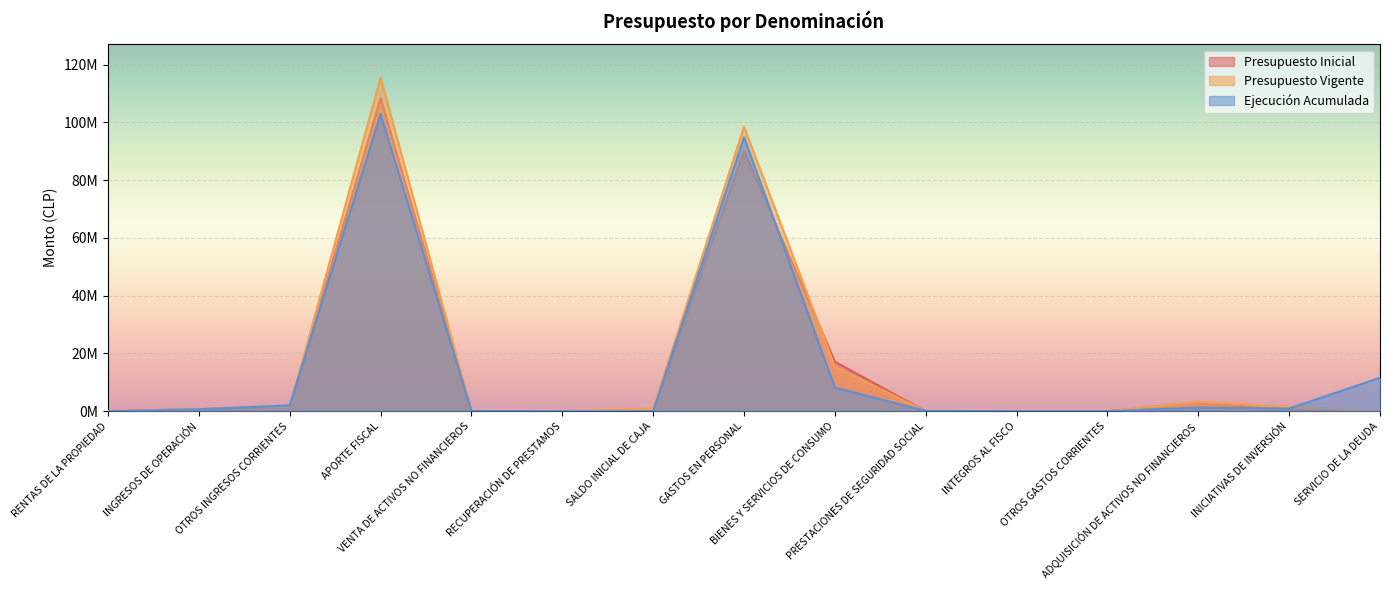

Reading right to left, extract all data points from this chart.

Presupuesto Inicial: SERVICIO DE LA DEUDA=10	INICIATIVAS DE INVERSIÓN=293730	ADQUISICIÓN DE ACTIVOS NO FINANCIEROS=2988975	OTROS GASTOS CORRIENTES=0	INTEGROS AL FISCO=10	PRESTACIONES DE SEGURIDAD SOCIAL=0	BIENES Y SERVICIOS DE CONSUMO=17133931	GASTOS EN PERSONAL=90246628	SALDO INICIAL DE CAJA=10	RECUPERACIÓN DE PRESTAMOS=0	VENTA DE ACTIVOS NO FINANCIEROS=35587	APORTE FISCAL=108358471	OTROS INGRESOS CORRIENTES=1527155	INGRESOS DE OPERACIÓN=742061	RENTAS DE LA PROPIEDAD=0
Presupuesto Vigente: SERVICIO DE LA DEUDA=10	INICIATIVAS DE INVERSIÓN=1623172	ADQUISICIÓN DE ACTIVOS NO FINANCIEROS=3220624	OTROS GASTOS CORRIENTES=0	INTEGROS AL FISCO=10	PRESTACIONES DE SEGURIDAD SOCIAL=0	BIENES Y SERVICIOS DE CONSUMO=15369116	GASTOS EN PERSONAL=98493515	SALDO INICIAL DE CAJA=926605	RECUPERACIÓN DE PRESTAMOS=0	VENTA DE ACTIVOS NO FINANCIEROS=35587	APORTE FISCAL=115475039	OTROS INGRESOS CORRIENTES=1527155	INGRESOS DE OPERACIÓN=742061	RENTAS DE LA PROPIEDAD=0
Ejecución Acumulada: SERVICIO DE LA DEUDA=11582456	INICIATIVAS DE INVERSIÓN=934294	ADQUISICIÓN DE ACTIVOS NO FINANCIEROS=1275843	OTROS GASTOS CORRIENTES=9544	INTEGROS AL FISCO=5594	PRESTACIONES DE SEGURIDAD SOCIAL=121858	BIENES Y SERVICIOS DE CONSUMO=8195982	GASTOS EN PERSONAL=94891912	SALDO INICIAL DE CAJA=0	RECUPERACIÓN DE PRESTAMOS=8700	VENTA DE ACTIVOS NO FINANCIEROS=77321	APORTE FISCAL=102900229	OTROS INGRESOS CORRIENTES=2050316	INGRESOS DE OPERACIÓN=652608	RENTAS DE LA PROPIEDAD=109